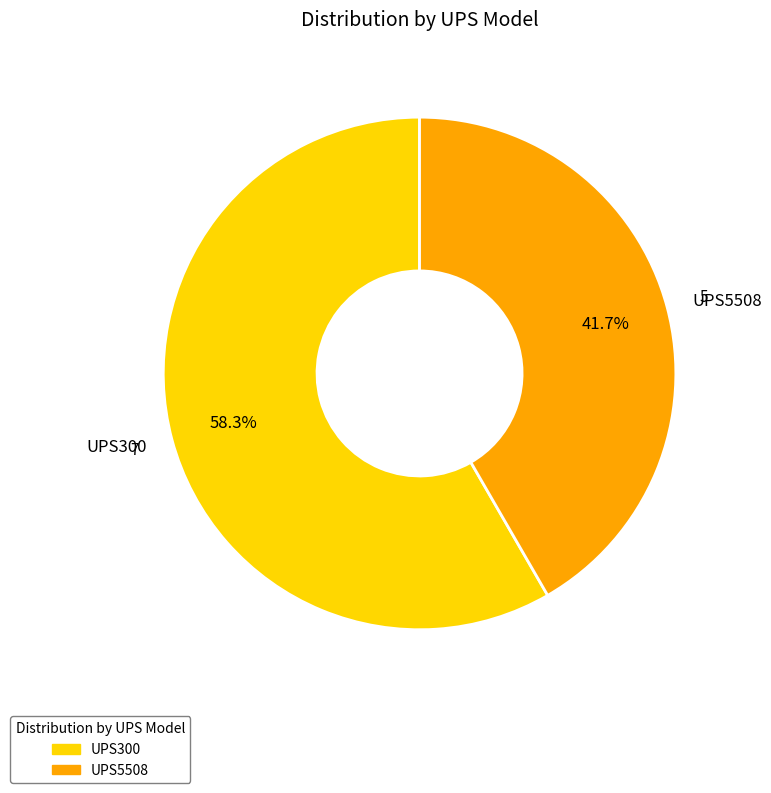

Combined, what portion of the pie is UPS5508 and UPS300?

100.0%